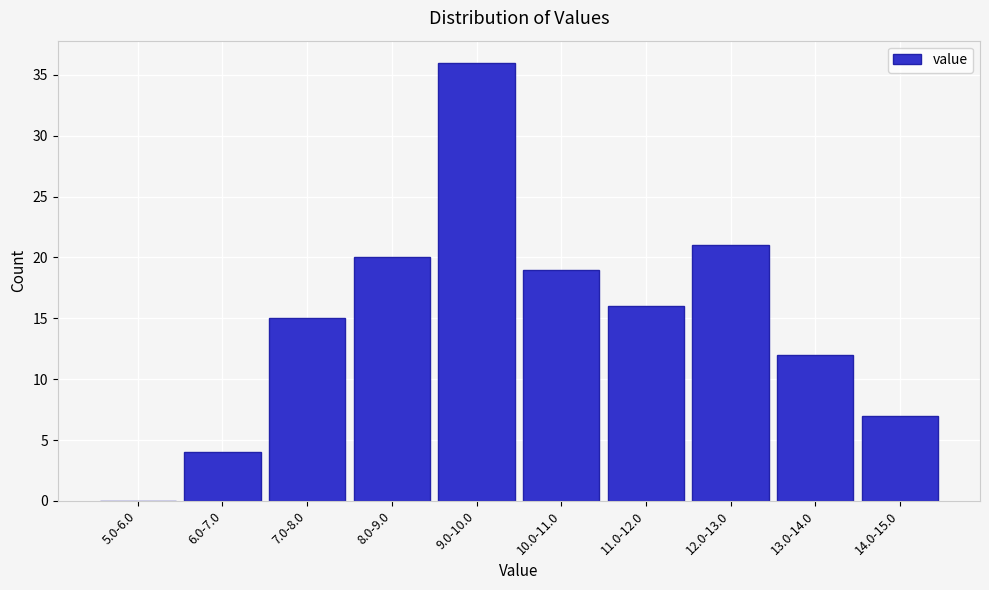

Reading left to right, extract all data points from this chart.

5.0-6.0=0	6.0-7.0=4	7.0-8.0=15	8.0-9.0=20	9.0-10.0=36	10.0-11.0=19	11.0-12.0=16	12.0-13.0=21	13.0-14.0=12	14.0-15.0=7